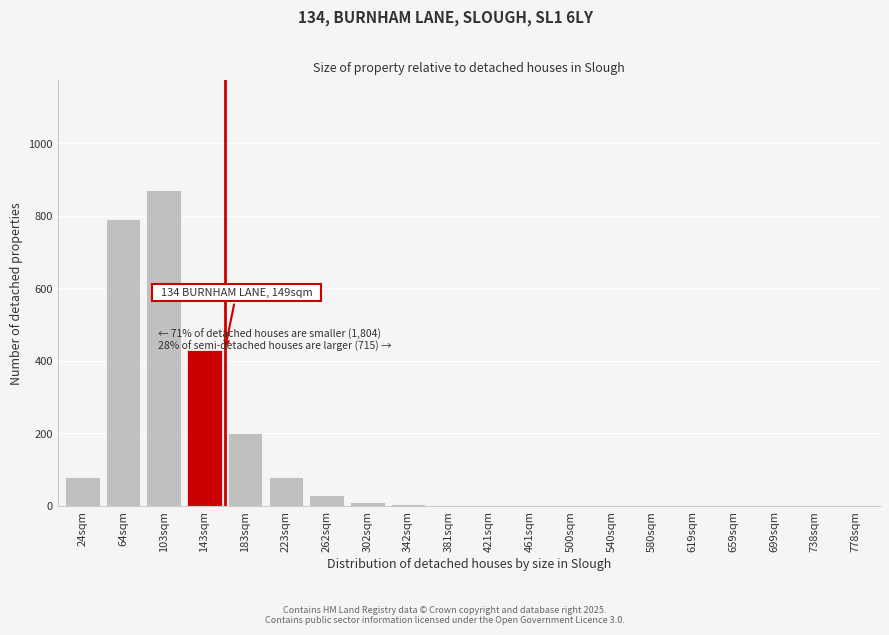

Which category has the highest value across all series?

103sqm